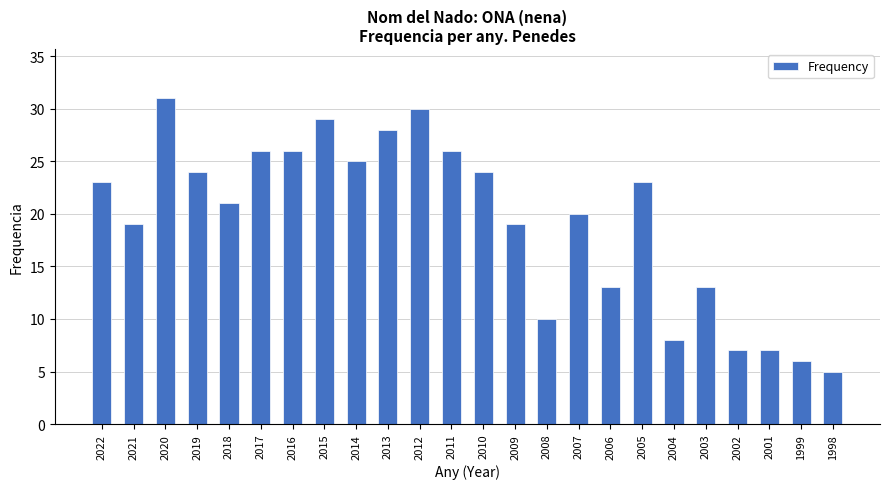

Which label corresponds to the largest value in the chart?

2020